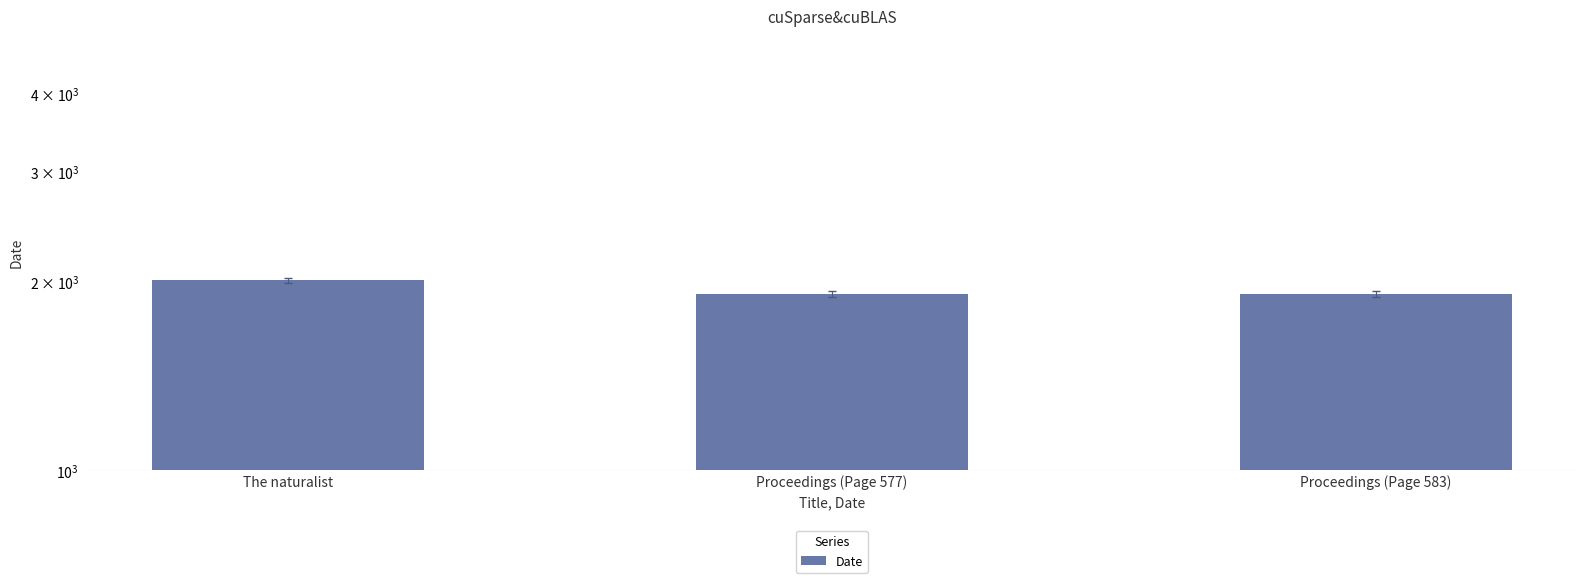

What is the change in value from The naturalist to Proceedings (Page 577)?

-98